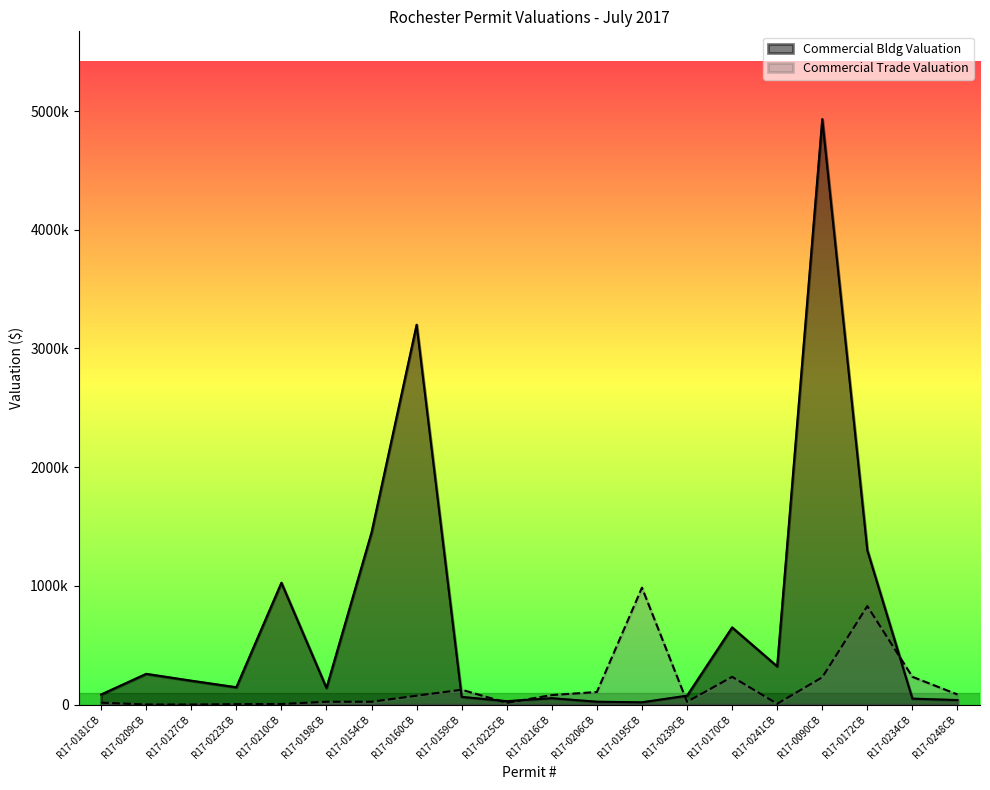

Reading right to left, extract all data points from this chart.

Commercial Bldg Valuation: R17-0248CB=37979	R17-0234CB=50000	R17-0172CB=1300000	R17-0090CB=4931986	R17-0241CB=321503	R17-0170CB=650000	R17-0239CB=75000	R17-0195CB=19305	R17-0206CB=24000	R17-0216CB=53900	R17-0225CB=28500	R17-0159CB=65000	R17-0160CB=3200000	R17-0154CB=1450000	R17-0198CB=140000	R17-0210CB=1026634	R17-0223CB=146000	R17-0127CB=201184	R17-0209CB=258874	R17-0181CB=85000
Commercial Trade Valuation: R17-0248CB=85000	R17-0234CB=233940	R17-0172CB=829917	R17-0090CB=230000	R17-0241CB=6918	R17-0170CB=233940	R17-0239CB=23300	R17-0195CB=985000	R17-0206CB=106000	R17-0216CB=80000	R17-0225CB=15000	R17-0159CB=125000	R17-0160CB=75000	R17-0154CB=24000	R17-0198CB=24000	R17-0210CB=5000	R17-0223CB=3500	R17-0127CB=600	R17-0209CB=900	R17-0181CB=16200